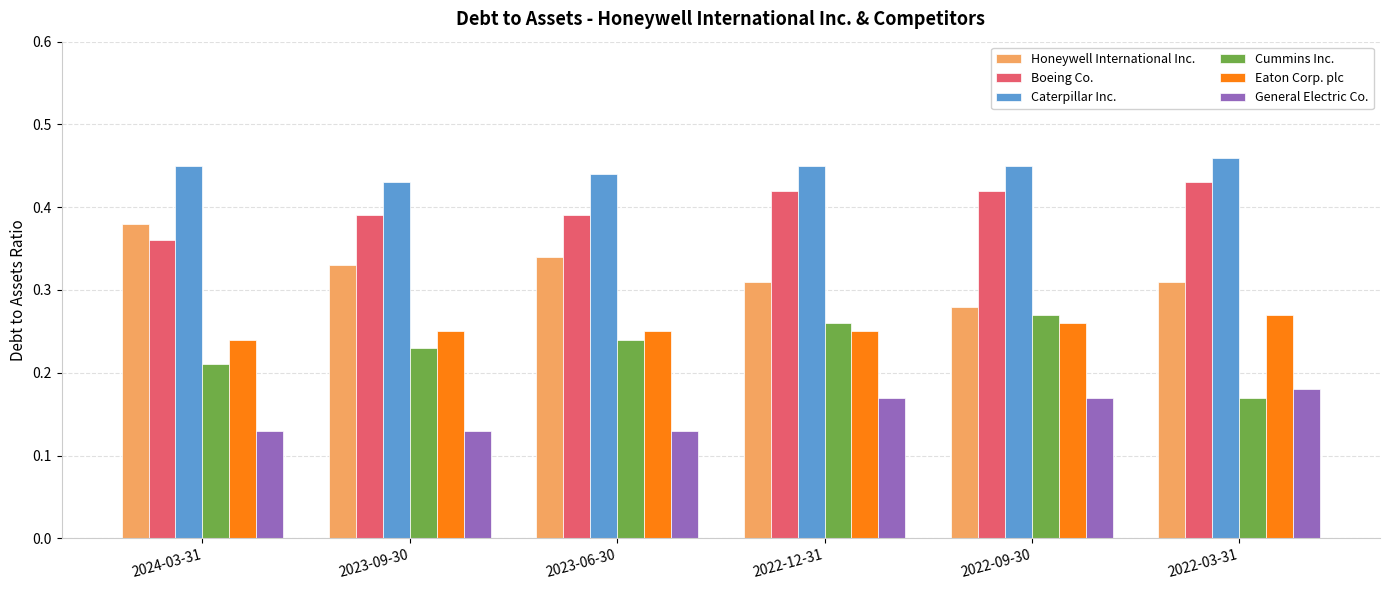

What is the label of the 3rd bar from the left?

2023-06-30